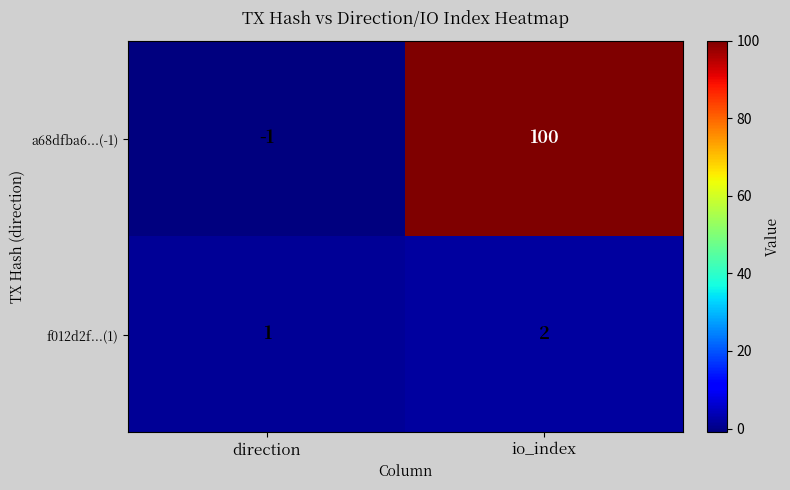

Reading left to right, extract all data points from this chart.

a68dfba6...(-1): direction=-1	io_index=100
f012d2f...(1): direction=1	io_index=2